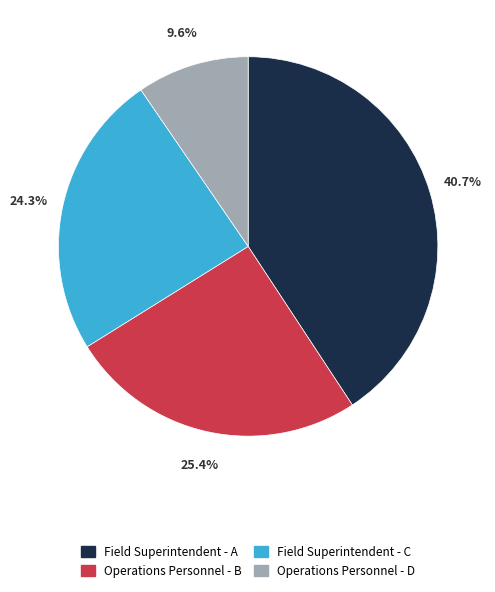

The Operations Personnel - B slice represents 13% of the pie. True or false?

False